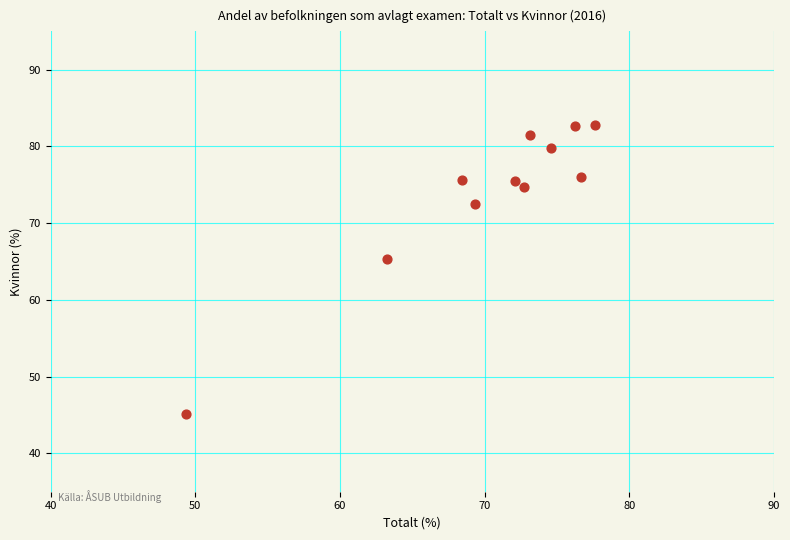

What is the average X value?

70.3